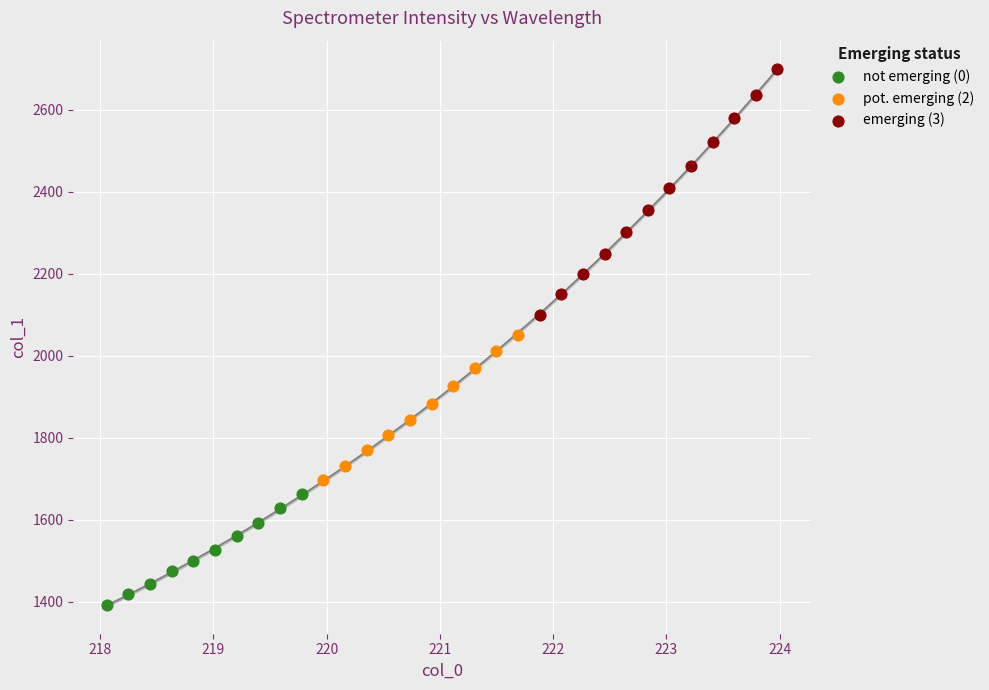

What are all the series names shown in the legend?

not emerging (0), pot. emerging (2), emerging (3)